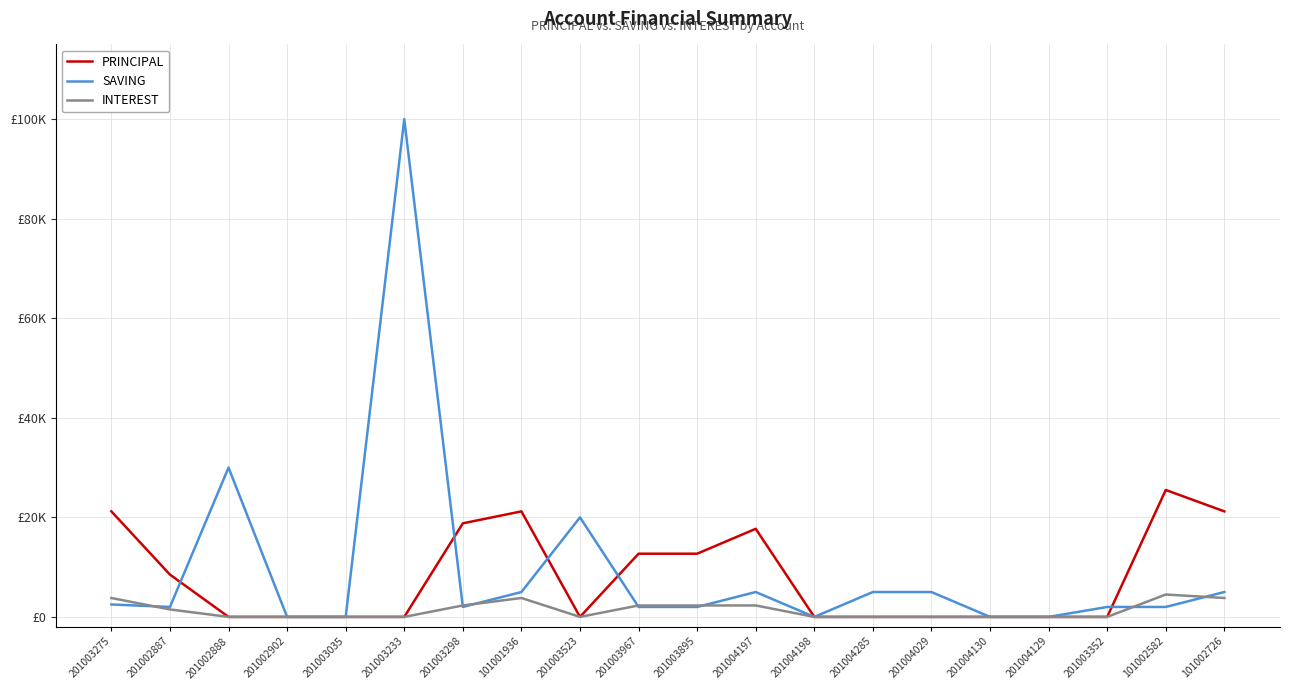

Is the value of PRINCIPAL at 101001936 greater than the value of SAVING at 201003275?

Yes